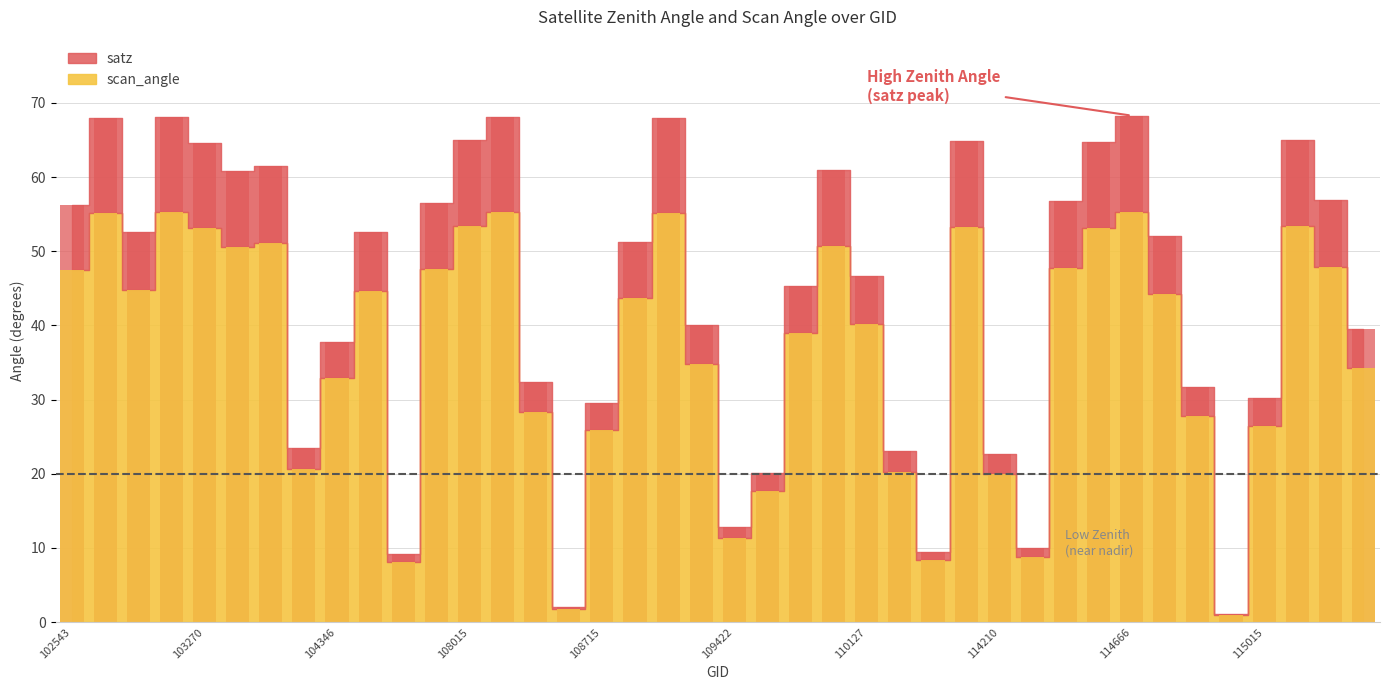

Which series has the largest total across all categories?

satz